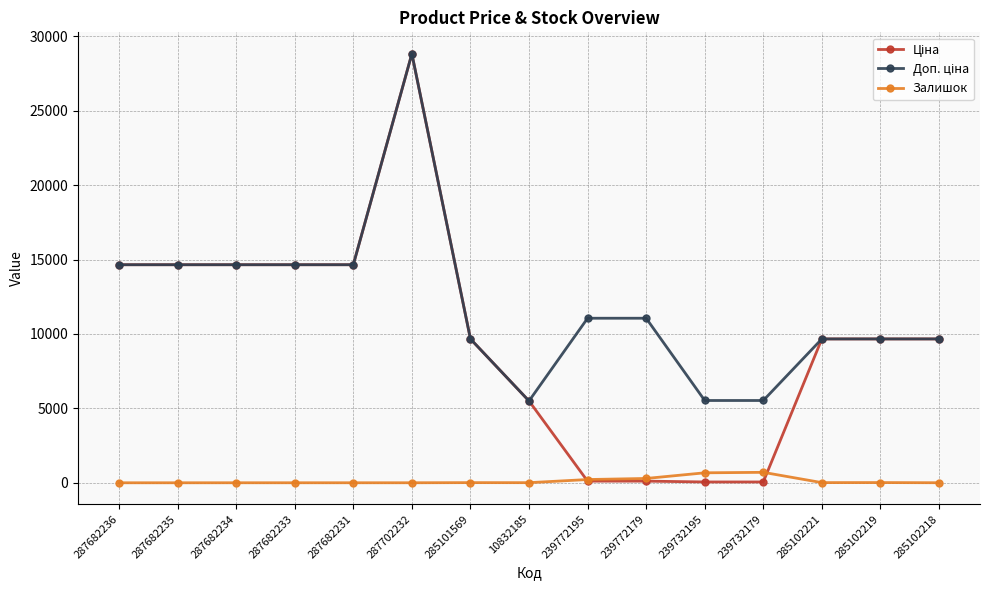

What is the difference between the highest and lowest values at 287682235?

14649.6